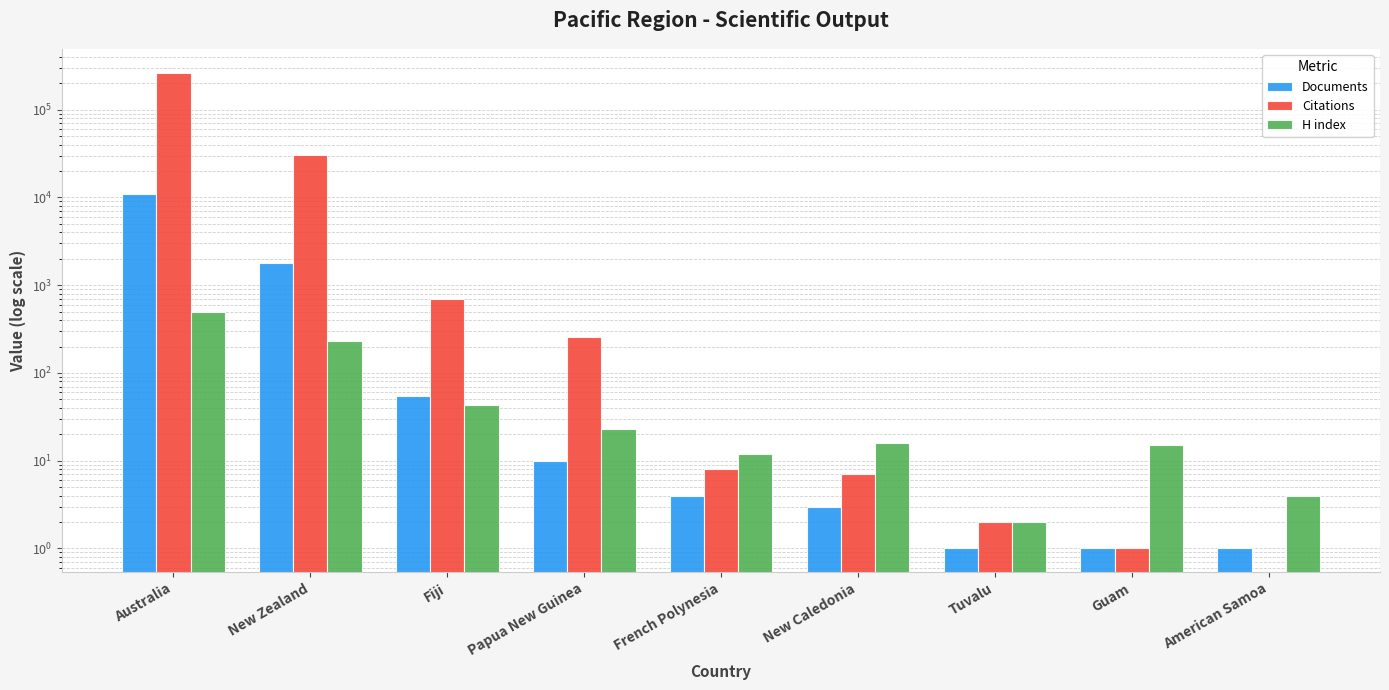

Where does the Documents series first go above 4?

Australia